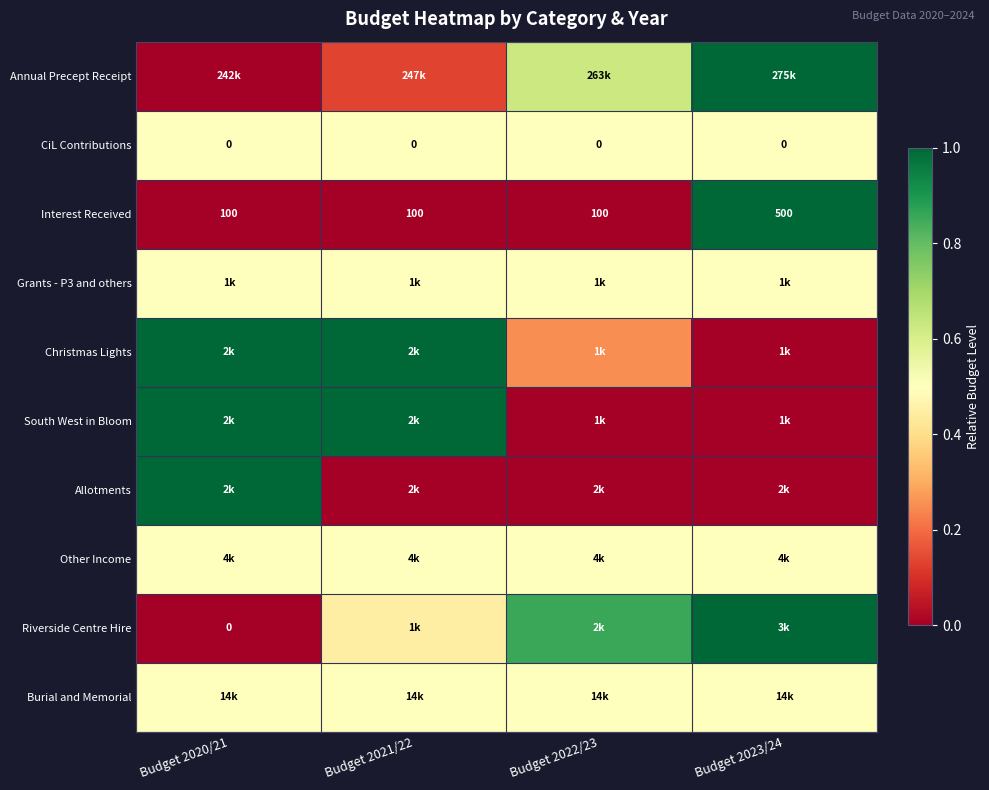

Between Budget 2022/23 and Budget 2021/22, which is larger?

Budget 2022/23